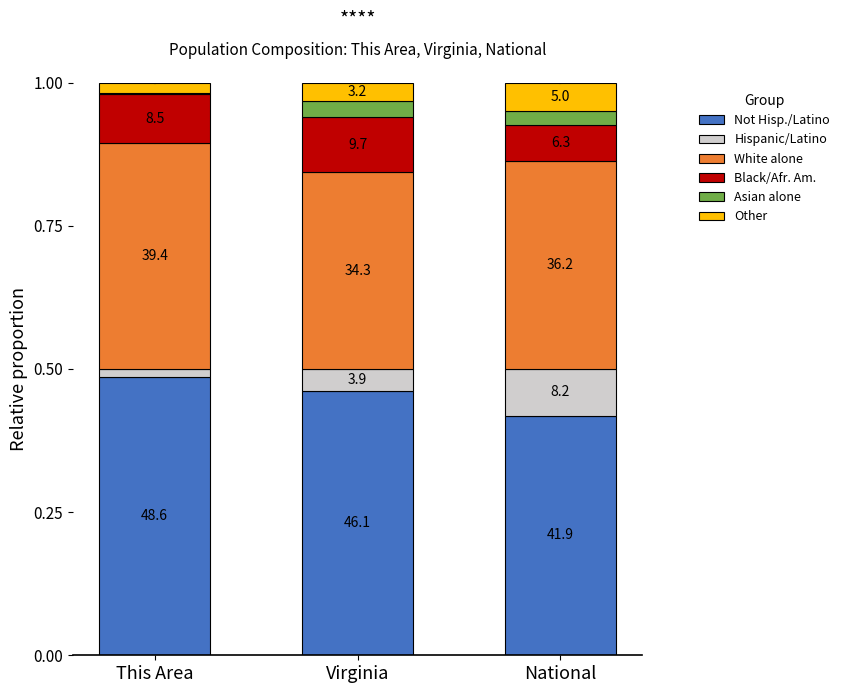

True or false: Black/Afr. Am. has a value of 0.1 at Virginia.

True